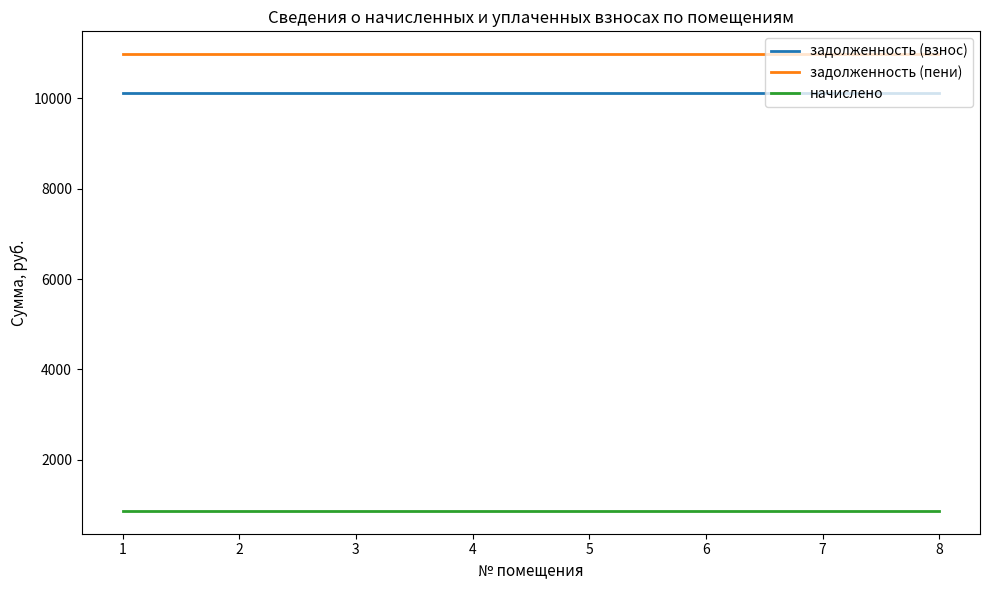

Which series has the largest total across all categories?

задолженность (пени)